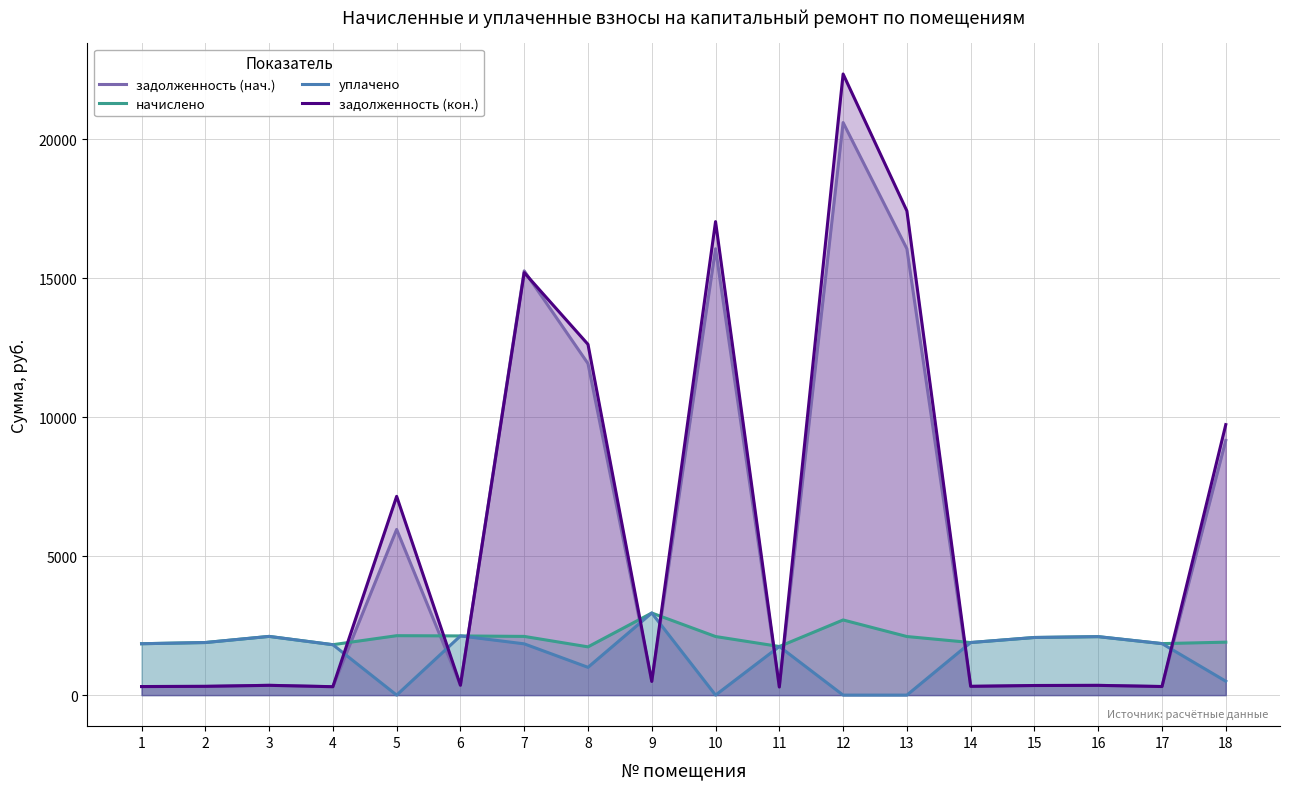

What is the highest value of the начислено series?

2954.9